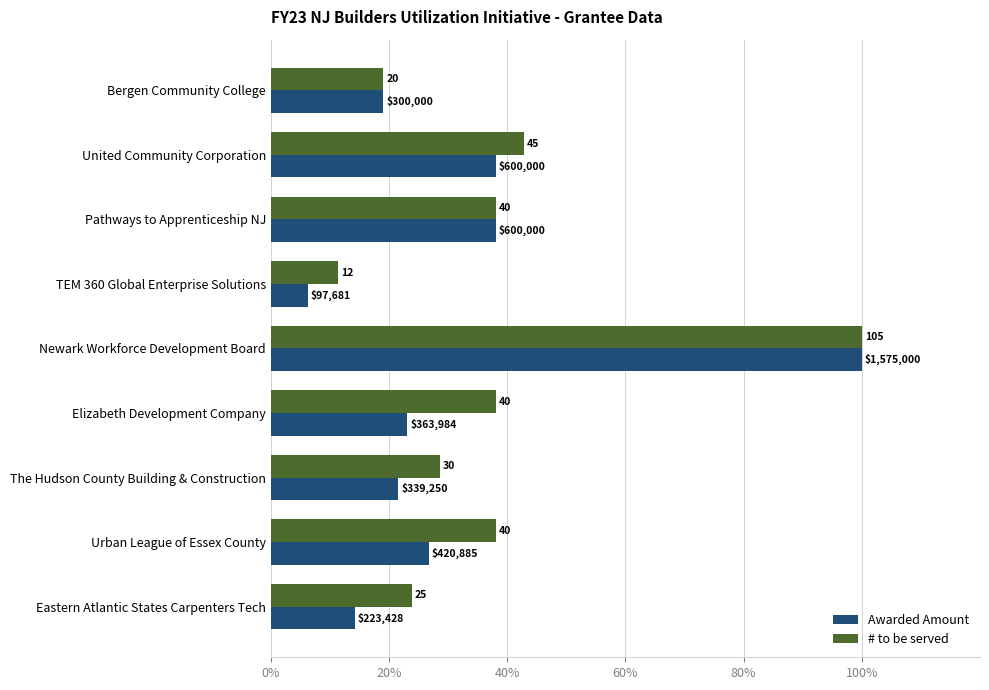

What are all the series names shown in the legend?

Awarded Amount, # to be served